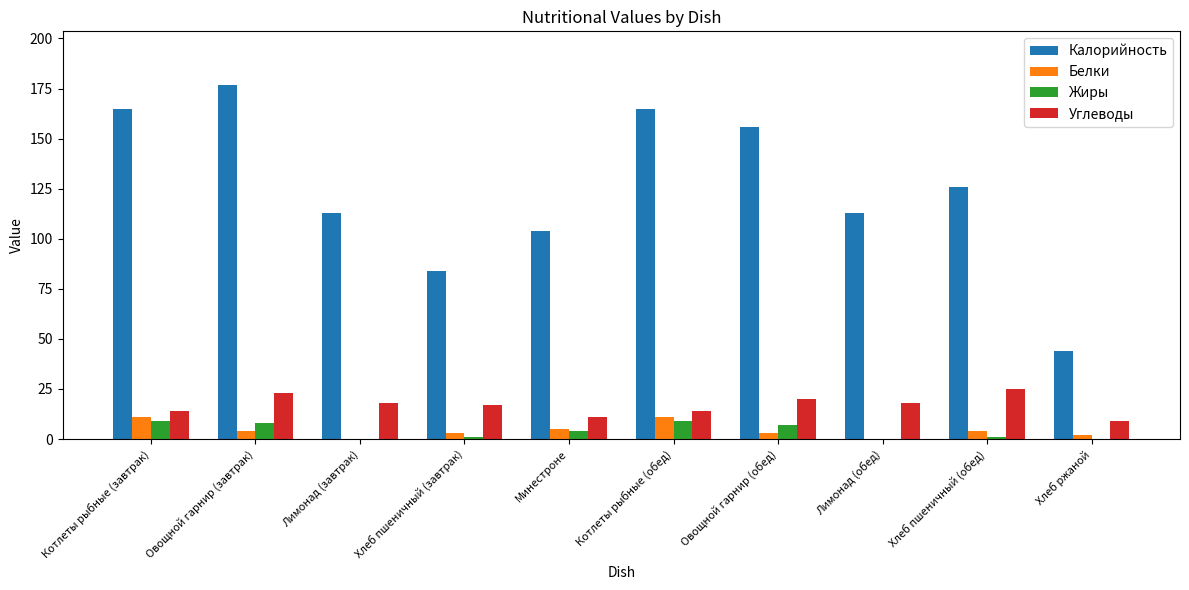

How many Углеводы values are between 14 and 20?

6